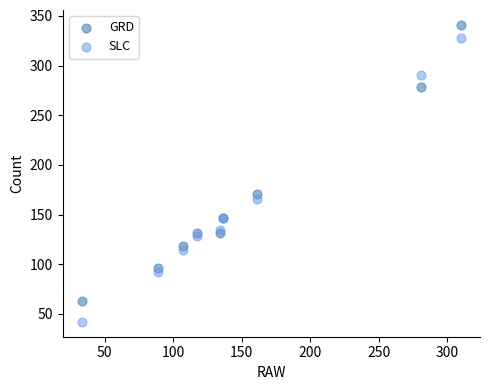

Which series contains the highest Y value?

GRD